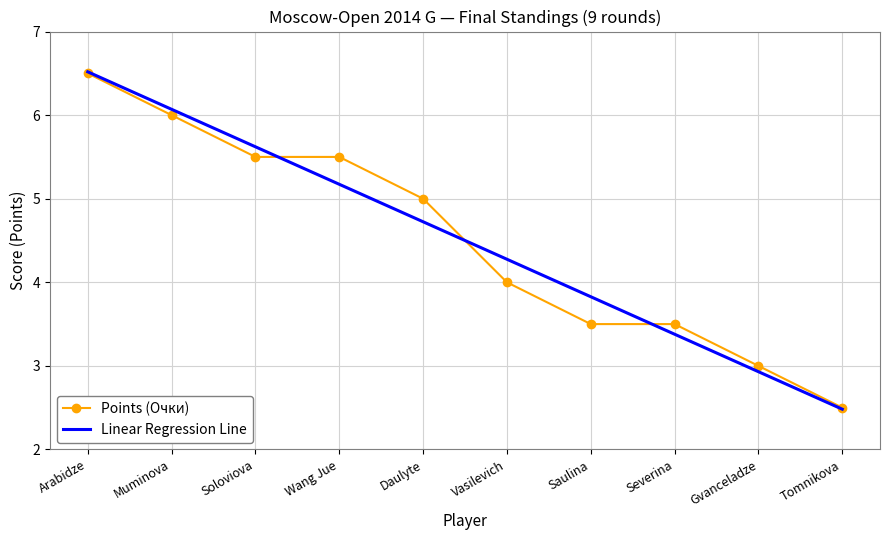

What is the minimum value shown in the chart?

2.5